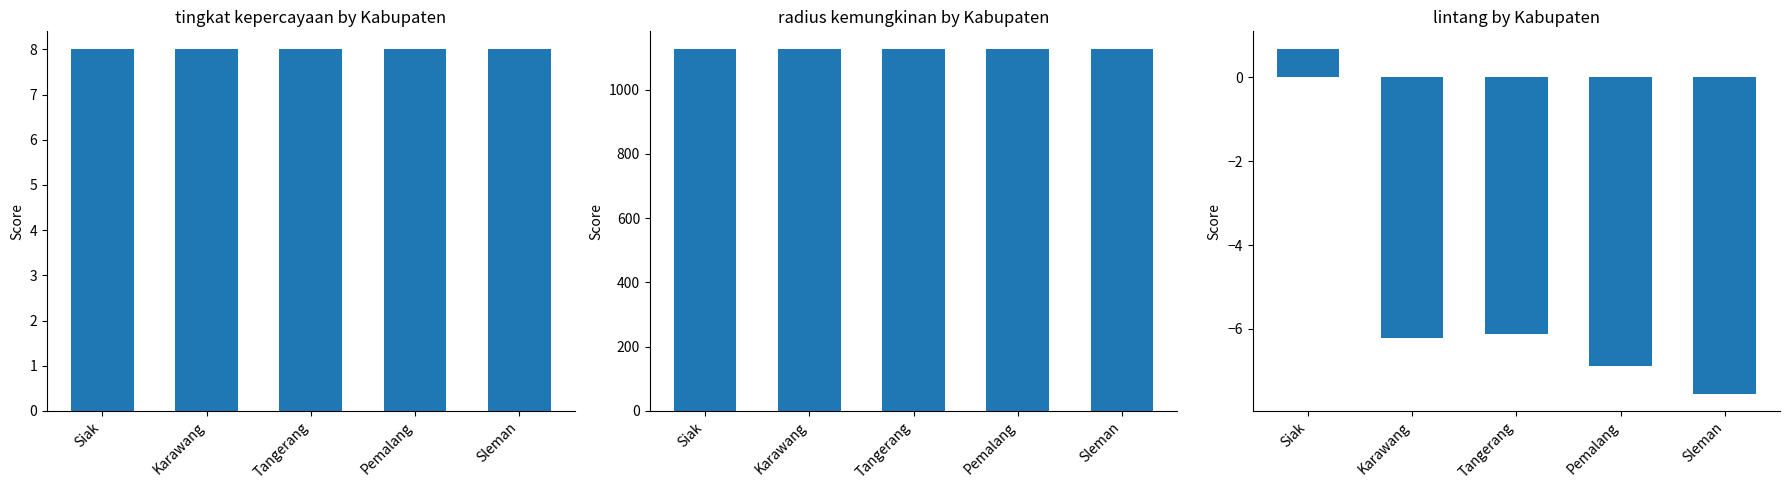

Reading left to right, extract all data points from this chart.

tingkat kepercayaan: Siak=8.0	Karawang=8.0	Tangerang=8.0	Pemalang=8.0	Sleman=8.0
radius kemungkinan: Siak=1125.0	Karawang=1125.0	Tangerang=1125.0	Pemalang=1125.0	Sleman=1125.0
lintang: Siak=0.7	Karawang=-6.2	Tangerang=-6.1	Pemalang=-6.9	Sleman=-7.5